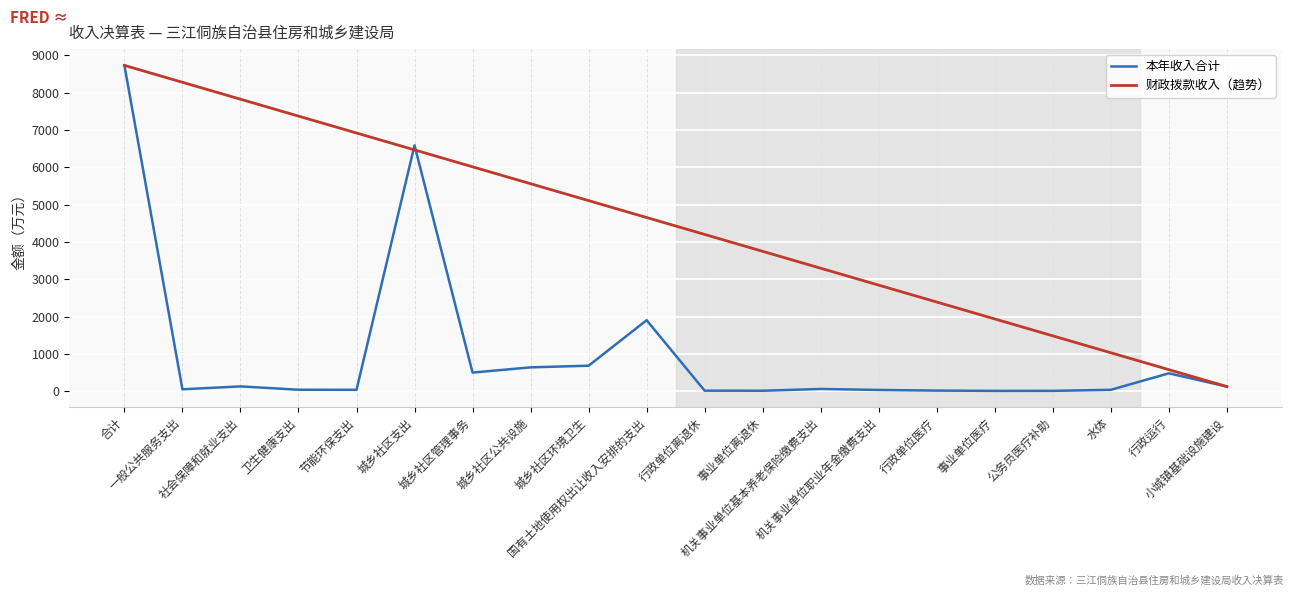

List the labels in order of value, largest first.

合计, 城乡社区支出, 国有土地使用权出让收入安排的支出, 城乡社区环境卫生, 城乡社区公共设施, 城乡社区管理事务, 行政运行, 社会保障和就业支出, 小城镇基础设施建设, 机关事业单位基本养老保险缴费支出, 一般公共服务支出, 卫生健康支出, 节能环保支出, 水体, 机关事业单位职业年金缴费支出, 行政单位医疗, 行政单位离退休, 事业单位离退休, 公务员医疗补助, 事业单位医疗